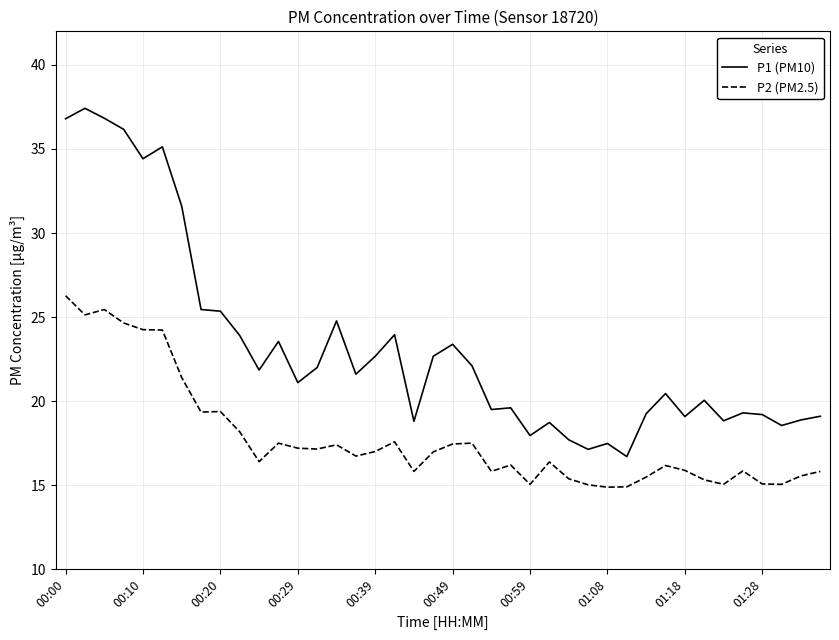

Rank the series by their maximum value, from lowest to highest.

P2 (PM2.5), P1 (PM10)